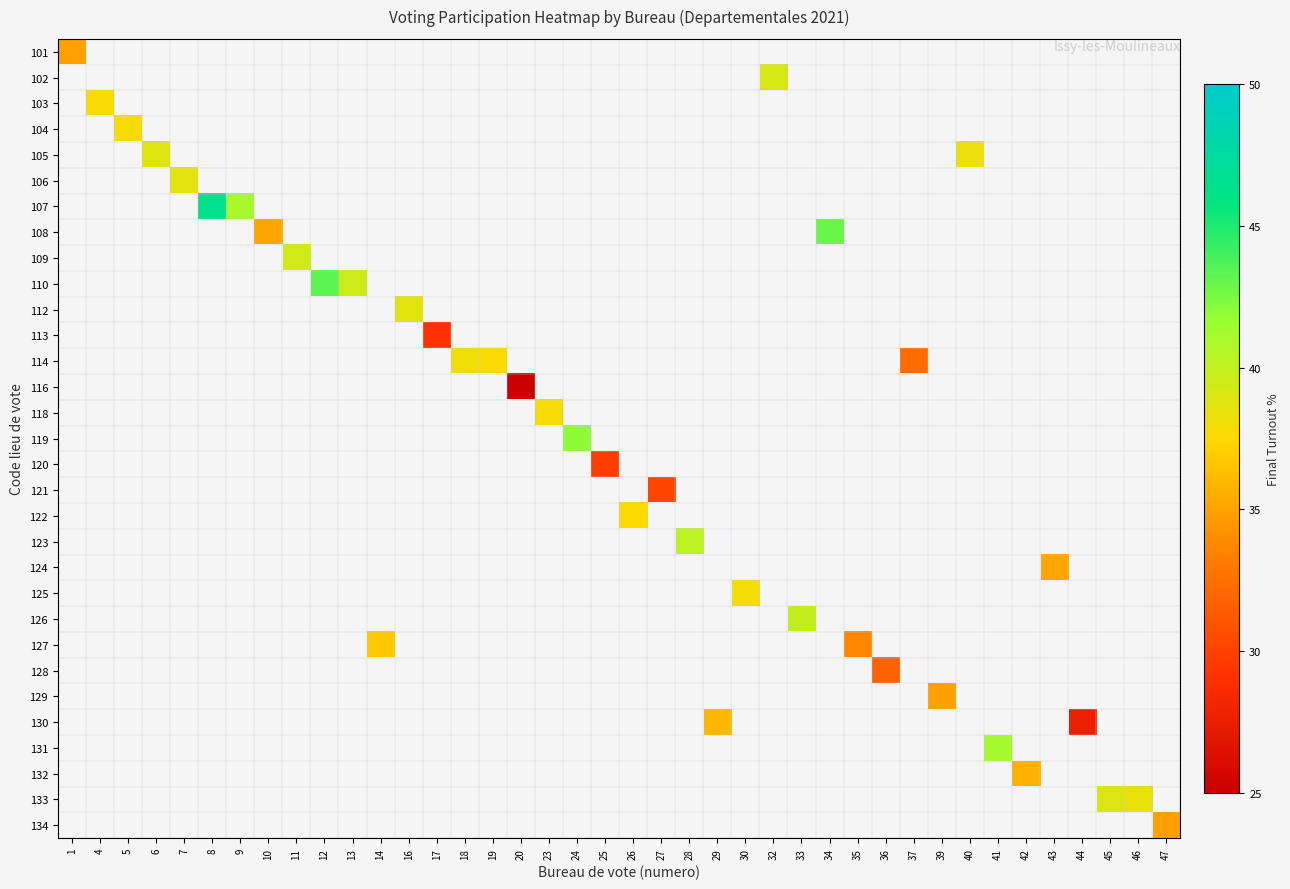

Which label corresponds to the smallest value in the chart?

20